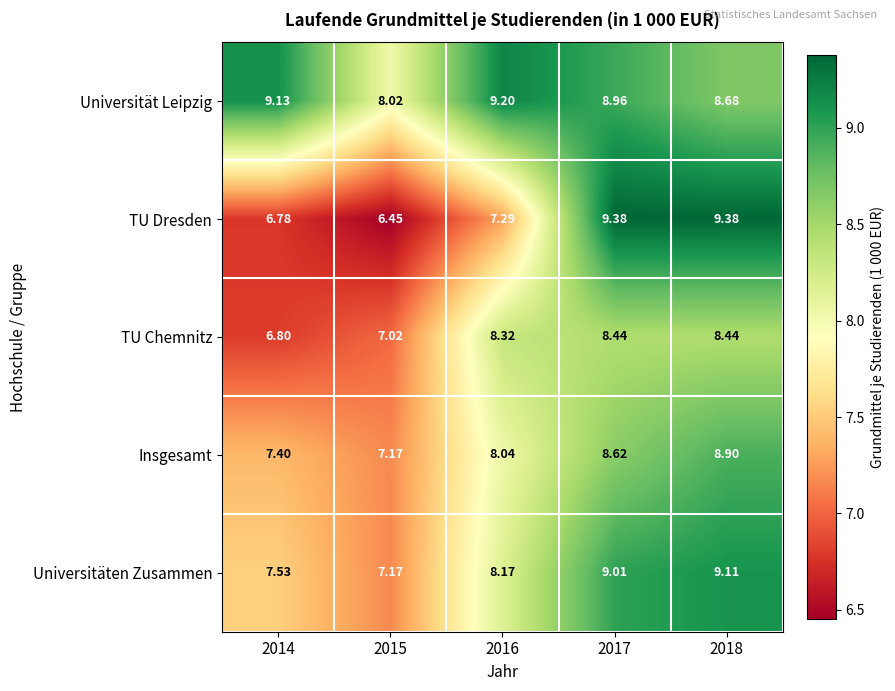

Which series has the largest range (max minus min)?

TU Dresden